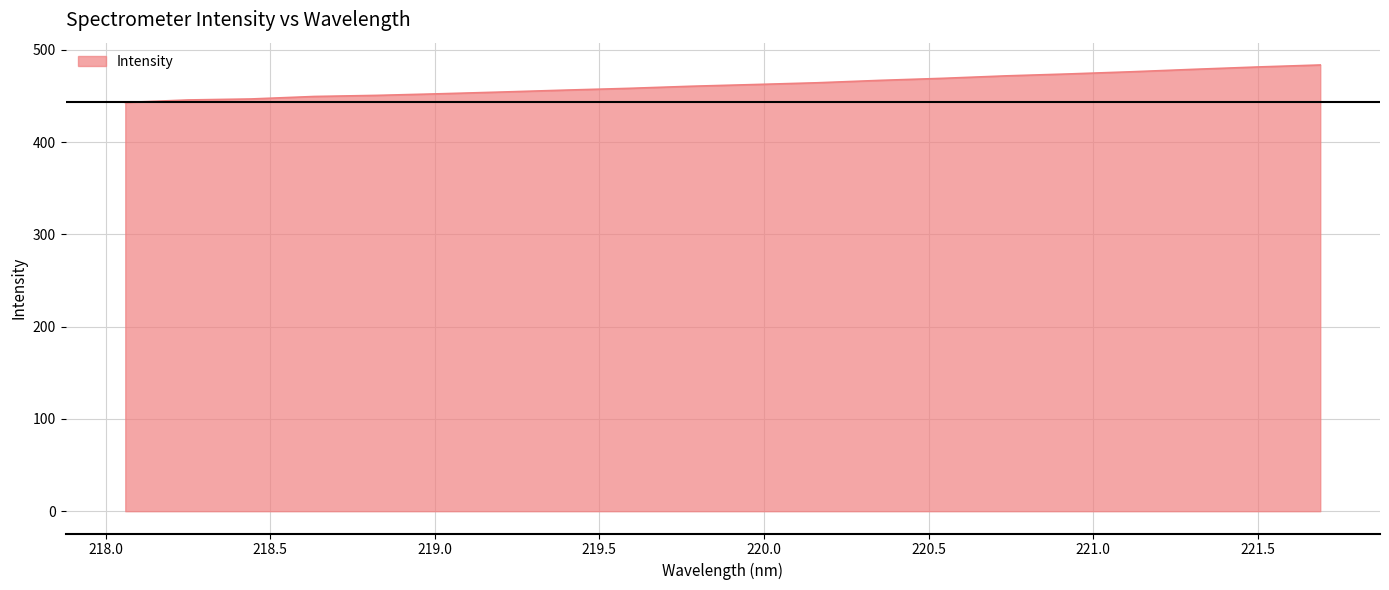

What is the greatest value displayed?

483.6